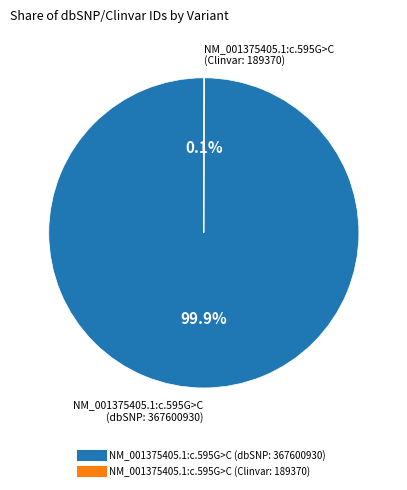

The NM_001375405.1:c.595G>C (dbSNP: 367600930) slice represents 100% of the pie. True or false?

True